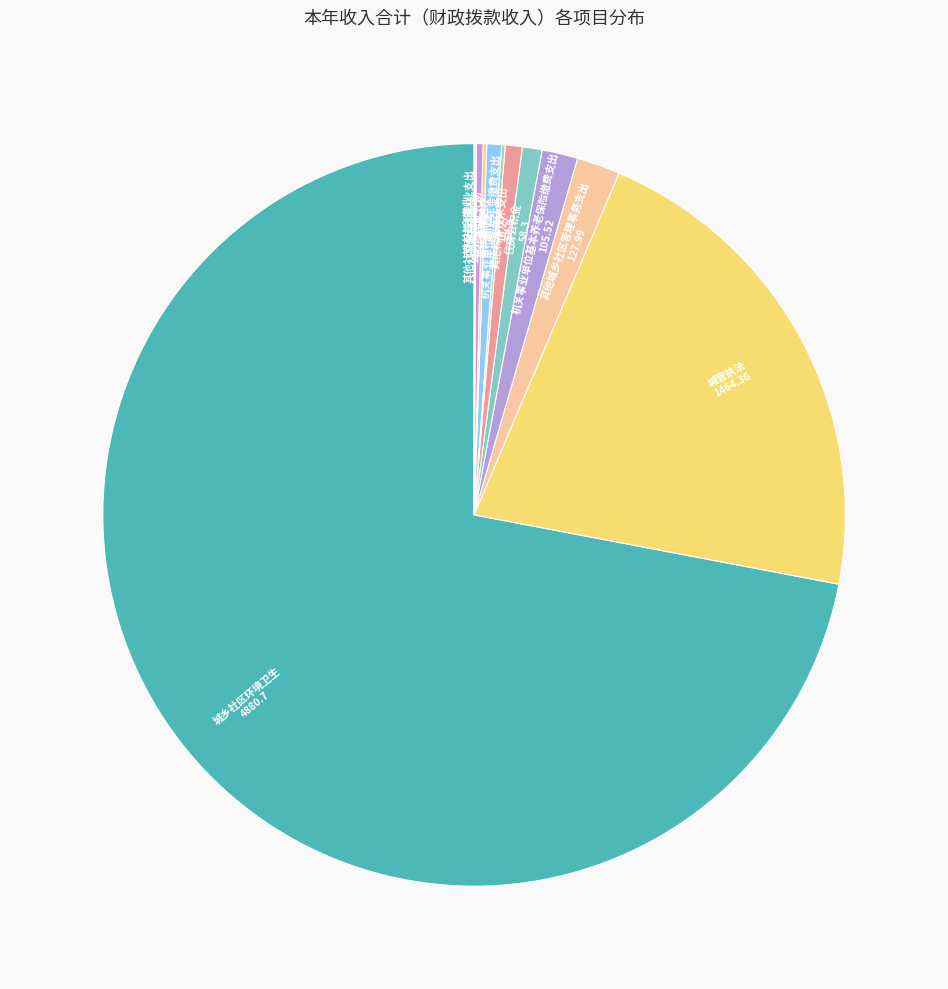

Is there a majority slice in this chart?

Yes